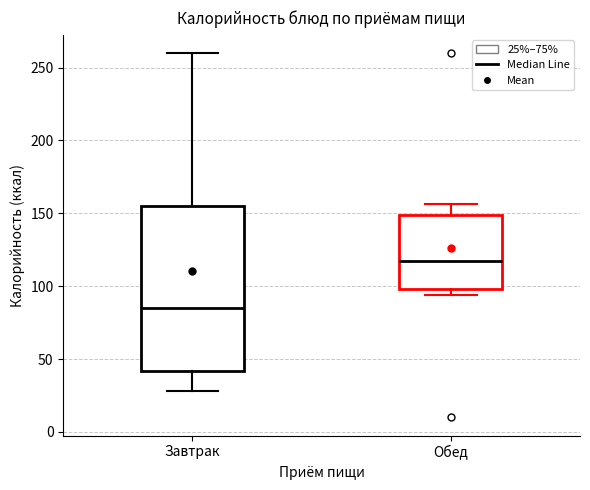

Reading left to right, transcribe this box plot: for each box, give where its median line is, the range the box spans, and where its two whiskers end, as read against the y-axis. The values are not printed on the chart, so give them approximately, as read against the axis.

Завтрак: median 85, box 40 to 155, whiskers 30 to 260
Обед: median 115, box 100 to 150, whiskers 95 to 155